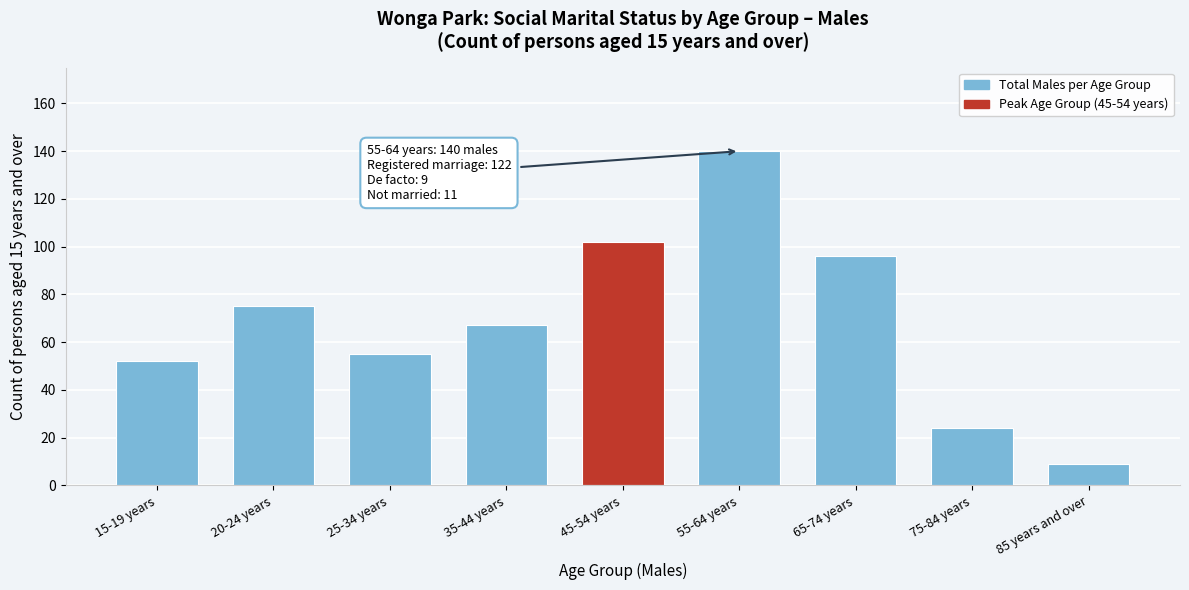

Reading left to right, extract all data points from this chart.

52	75	55	67	102	140	96	24	9